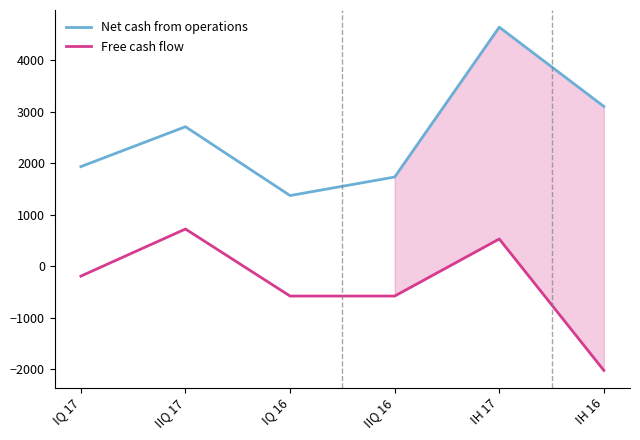

Rank the series at IQ 16 from highest to lowest value.

Net cash from operations, Free cash flow